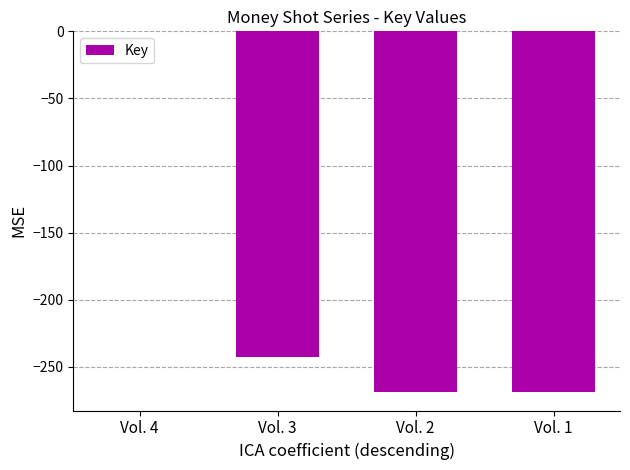

At which category does the chart reach its peak across all series?

Vol. 4